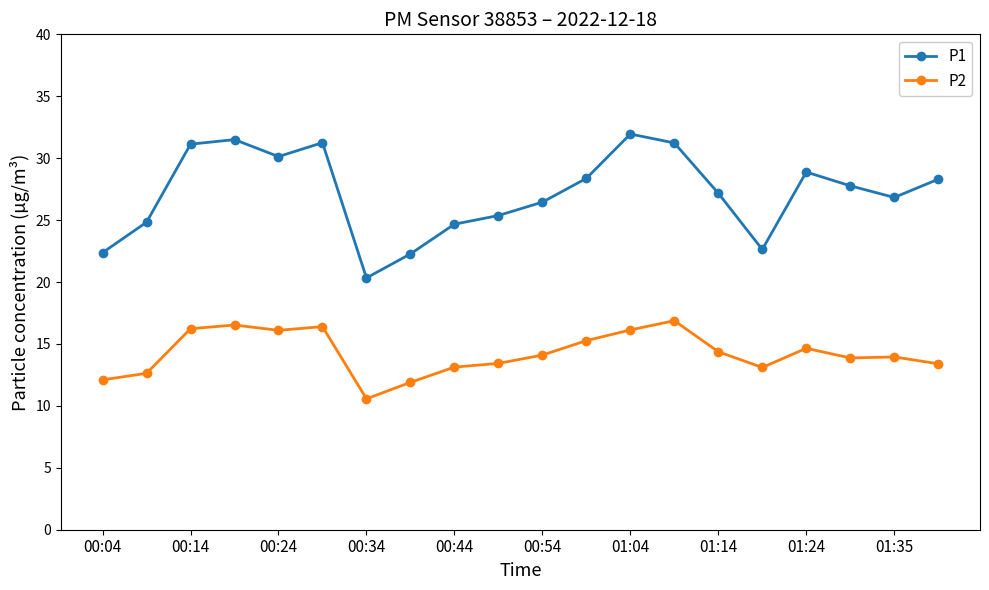

What is the sum of all P2 values?

284.7